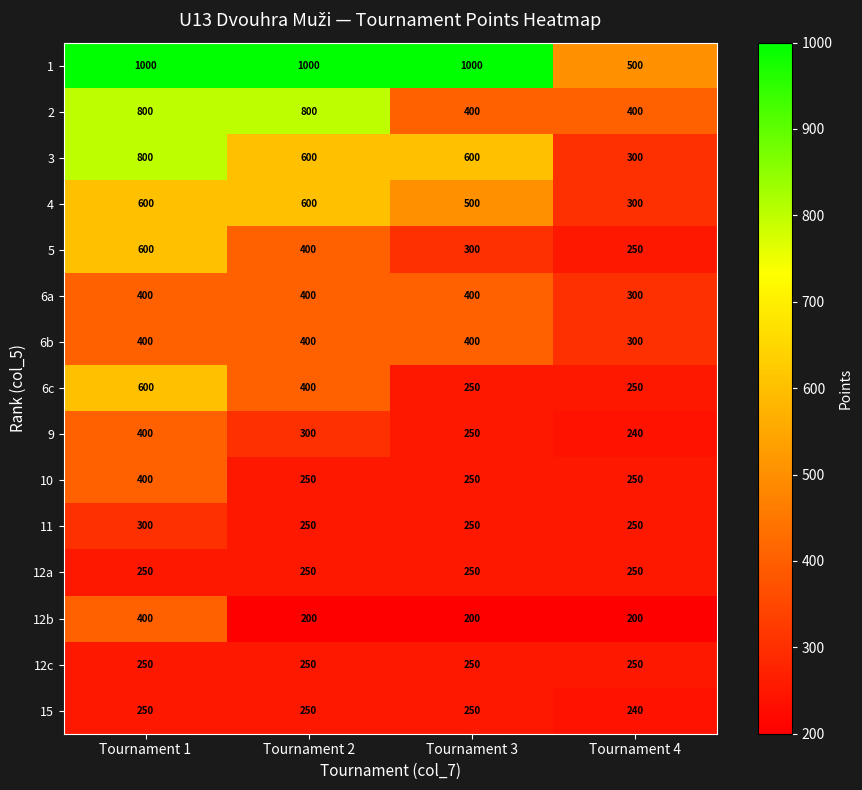

What is the maximum value shown in the chart?

1000